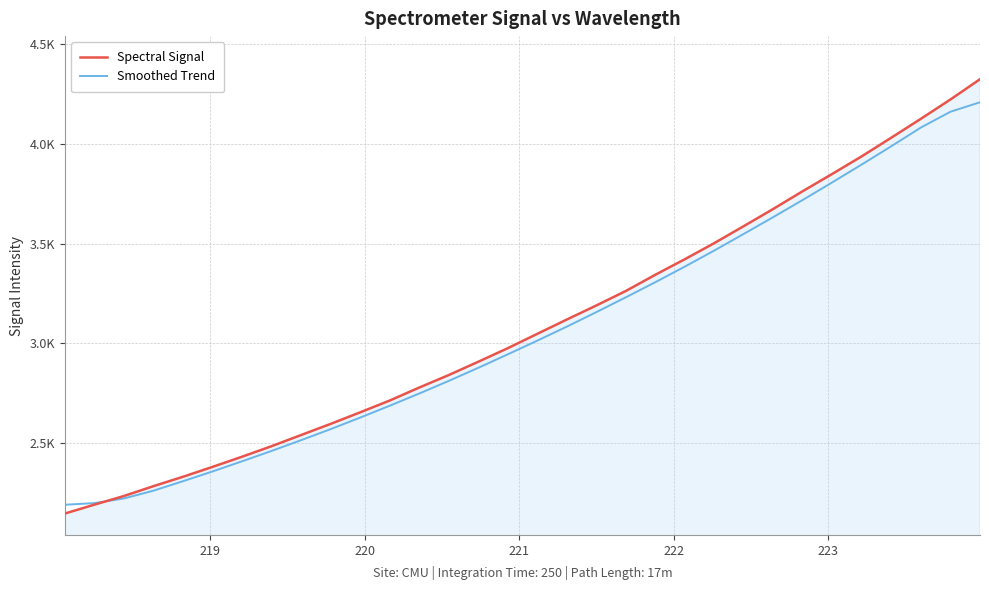

How many intersections are there between Smoothed Trend and Spectral Signal?

1